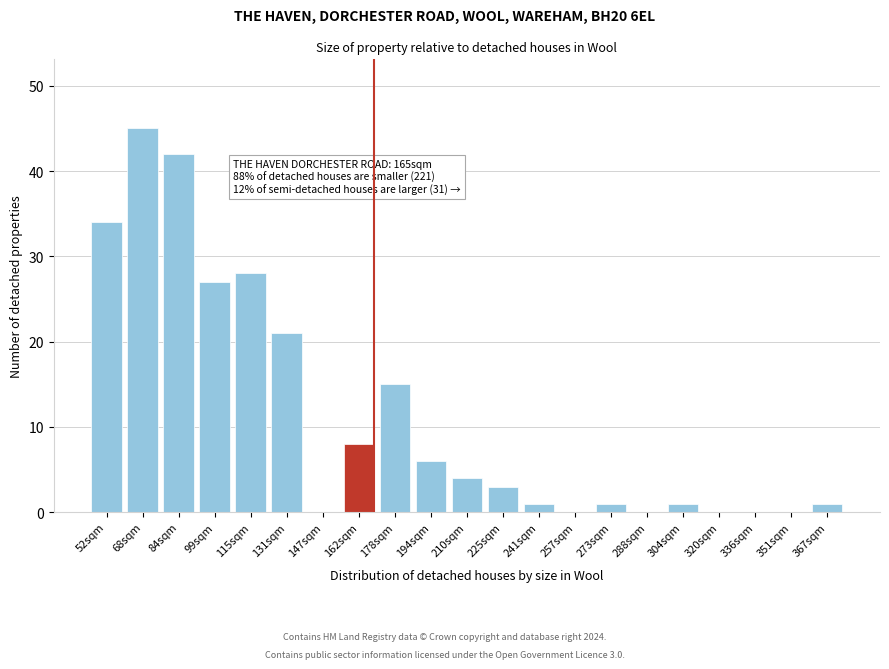

Reading left to right, list all the values displayed in this chart.

52sqm=34	68sqm=45	84sqm=42	99sqm=27	115sqm=28	131sqm=21	147sqm=0	162sqm=8	178sqm=15	194sqm=6	210sqm=4	225sqm=3	241sqm=1	257sqm=0	273sqm=1	288sqm=0	304sqm=1	320sqm=0	336sqm=0	351sqm=0	367sqm=1